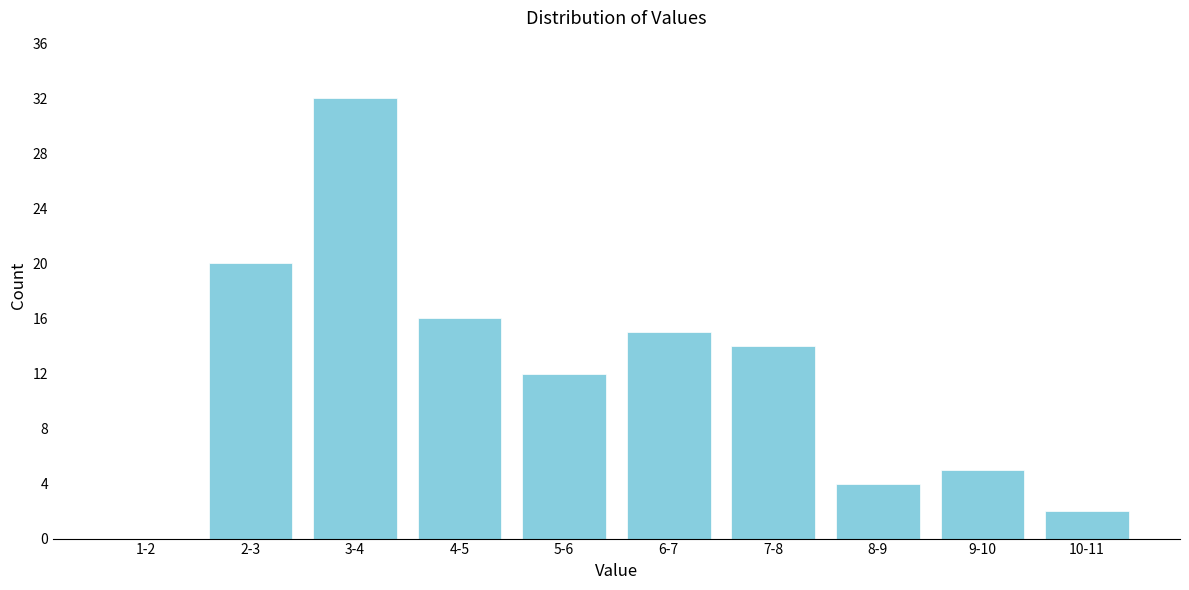

Reading right to left, extract all data points from this chart.

10-11=2	9-10=5	8-9=4	7-8=14	6-7=15	5-6=12	4-5=16	3-4=32	2-3=20	1-2=0